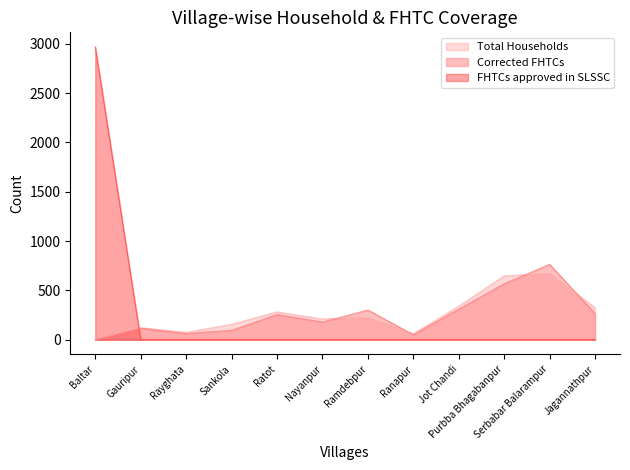

True or false: Total Households and Corrected FHTCs intersect in this chart.

True